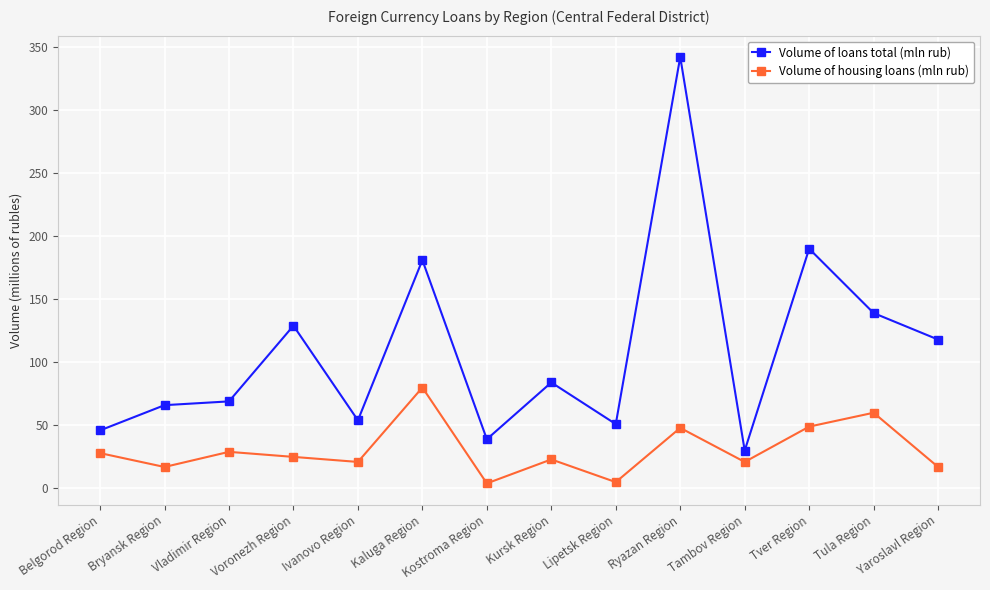

What is the total value across all series at Lipetsk Region?

56